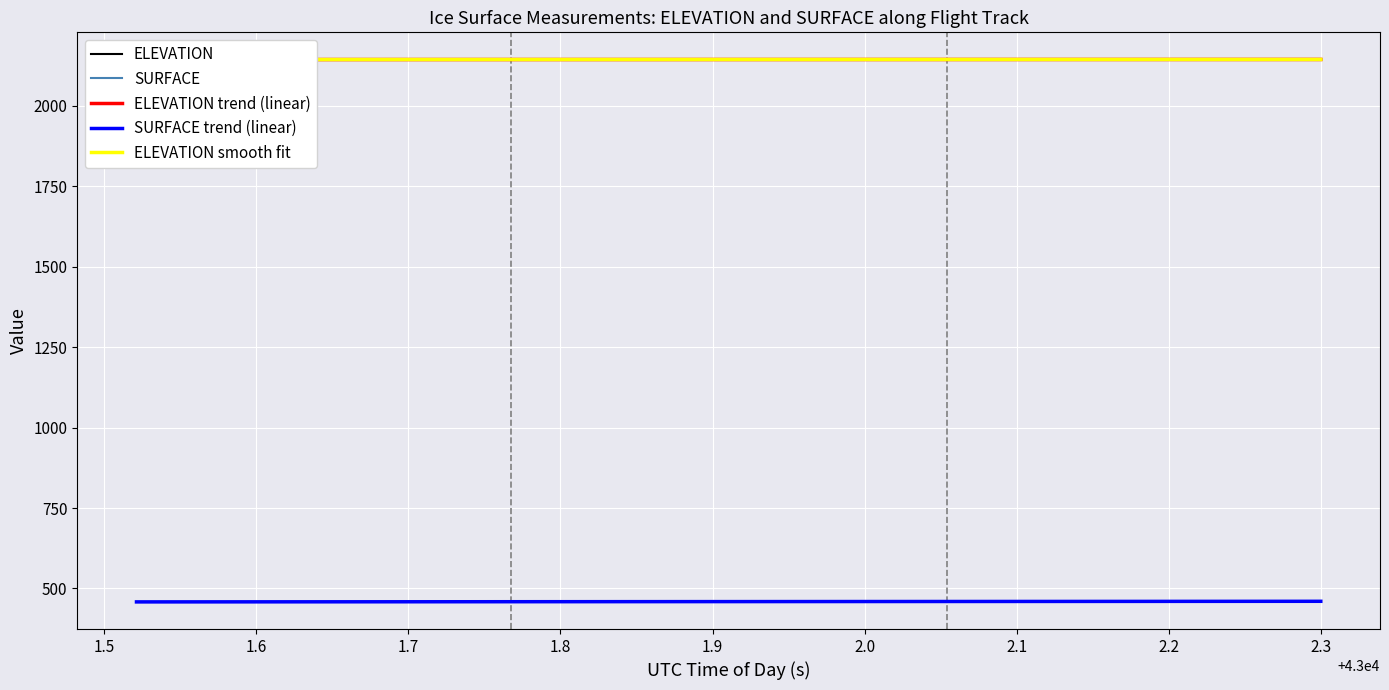

What is the minimum value for SURFACE?

458.5